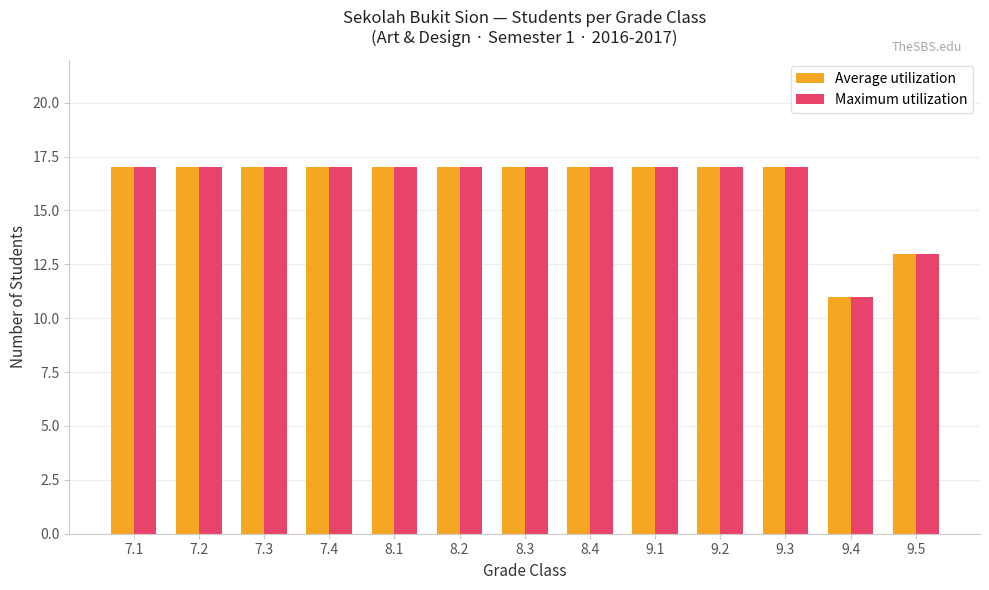

The value of Maximum utilization at 9.3 is 17. True or false?

True